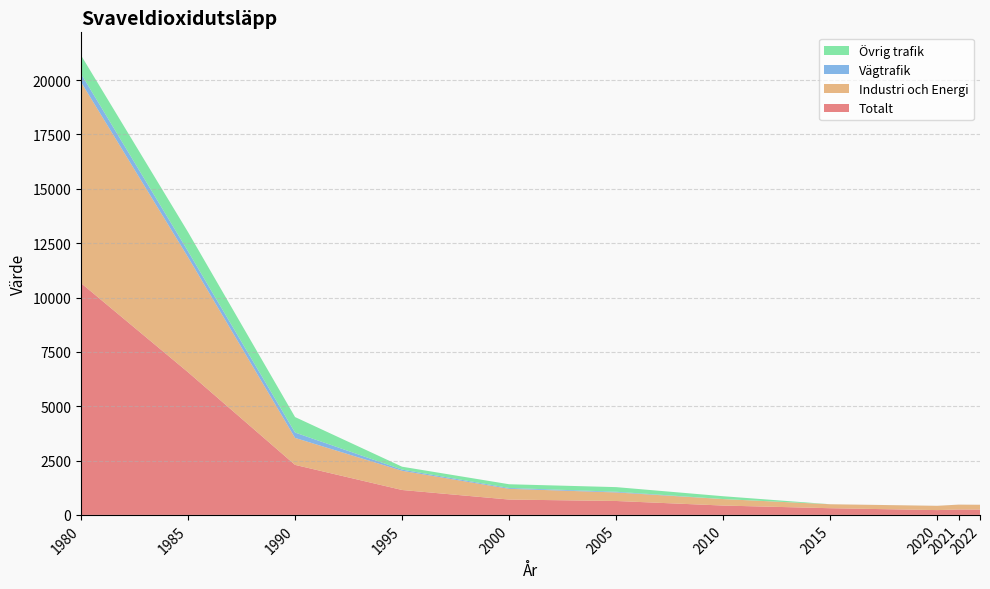

Reading right to left, extract all data points from this chart.

Totalt: 2022=245.0	2021=248.0	2020=221.0	2015=307.9	2010=430.1	2005=640.0	2000=706.0	1995=1146.0	1990=2301.0	1985=6564.0	1980=10662.0
Industri och Energi: 2022=221.0	2021=224.0	2020=197.0	2015=182.0	2010=298.0	2005=393.0	2000=494.0	1995=883.0	1990=1241.0	1985=5290.0	1980=9247.0
Vägtrafik: 2022=1.0	2021=1.0	2020=1.0	2015=1.1	2010=1.1	2005=33.0	2000=39.0	1995=55.0	1990=246.0	1985=274.0	1980=384.0
Övrig trafik: 2022=0.0	2021=0.0	2020=0.0	2015=0.0	2010=130.0	2005=212.0	2000=171.0	1995=133.0	1990=713.0	1985=881.0	1980=849.0